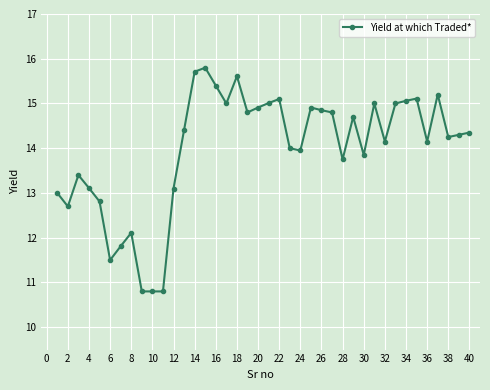

What is the smallest value displayed?

10.8